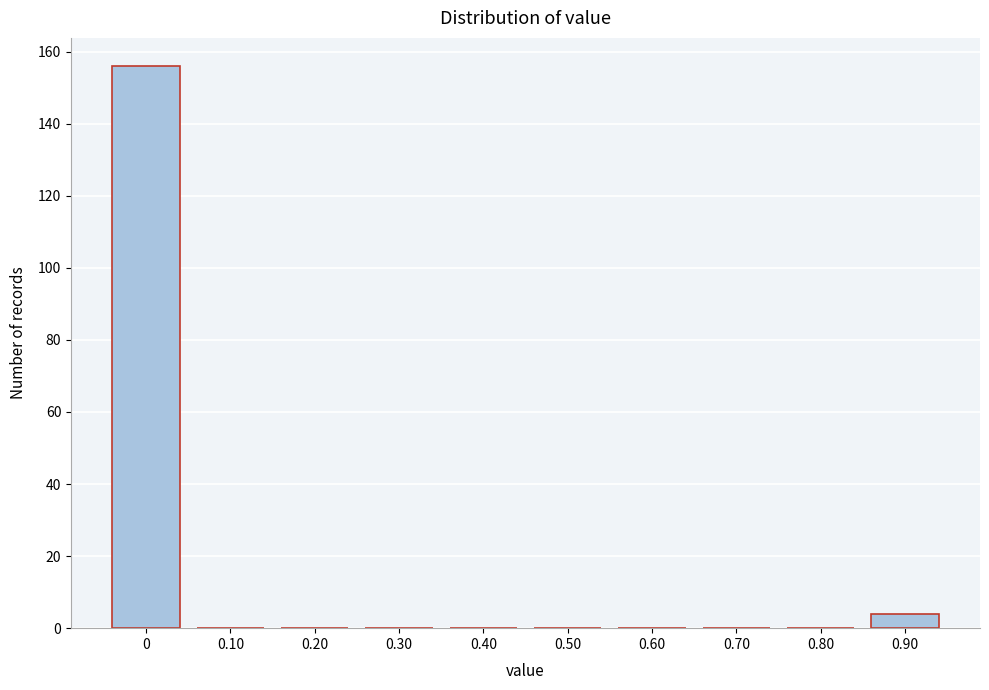

Reading left to right, list all the values displayed in this chart.

0=156	0.10=0	0.20=0	0.30=0	0.40=0	0.50=0	0.60=0	0.70=0	0.80=0	0.90=4